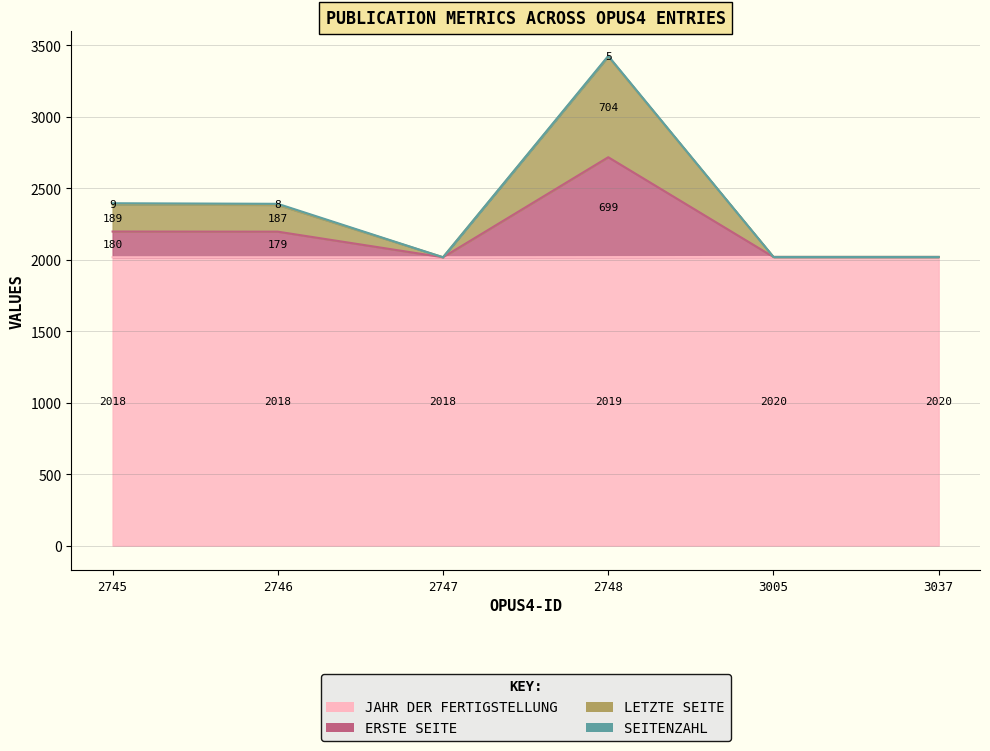

True or false: Jahr der Fertigstellung and Letzte Seite cross at least once.

False